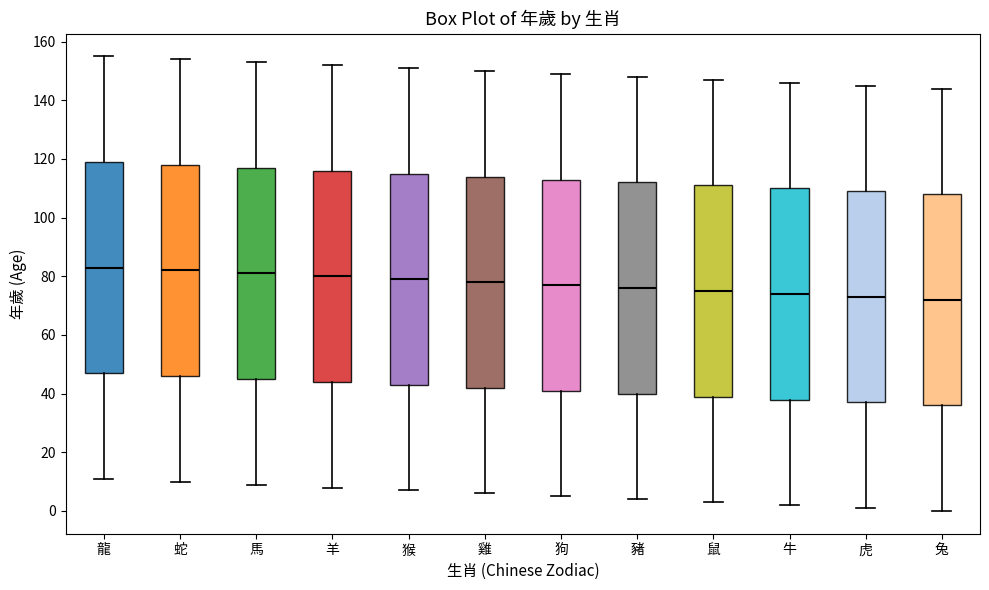

Where does the upper whisker of the box for 牛 end on the y-axis? The values are not printed on the chart, so give them approximately, as read against the axis.

146